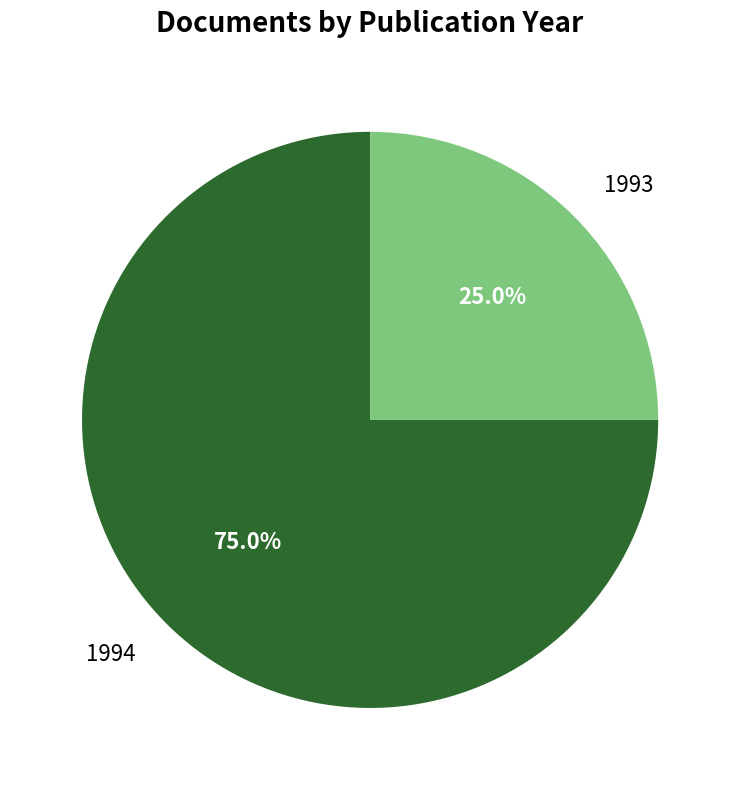

Is there a majority slice in this chart?

Yes